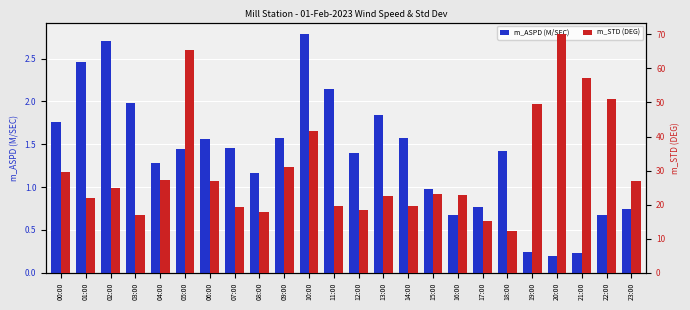

Is it true that m_STD (DEG) equals 90.1 at 22:00?

False